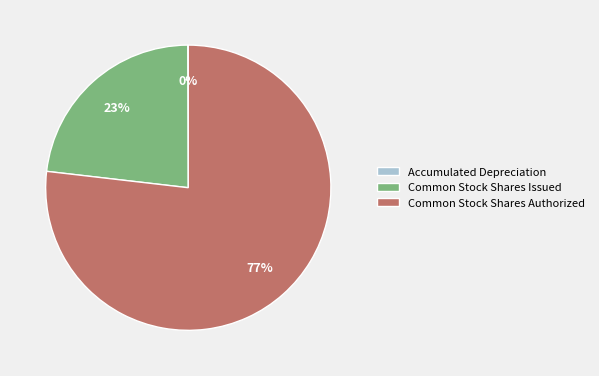

To the nearest percent, what is the difference between the Common Stock Shares Authorized and Common Stock Shares Issued slice percentages?

54%